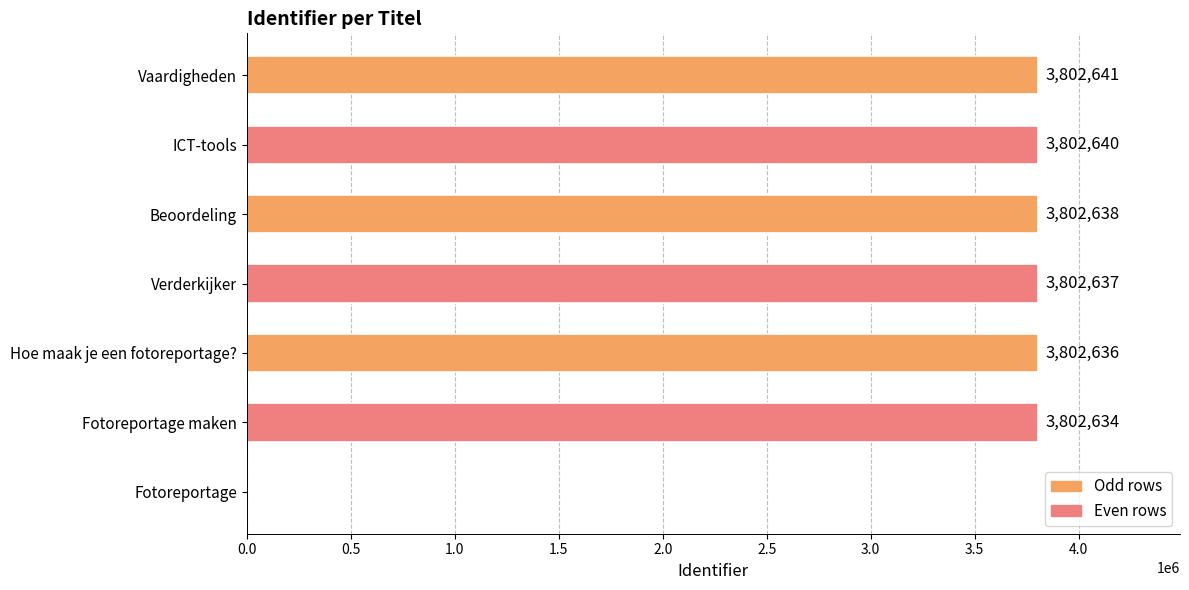

Are the bars grouped side by side (vs. stacked)?

No